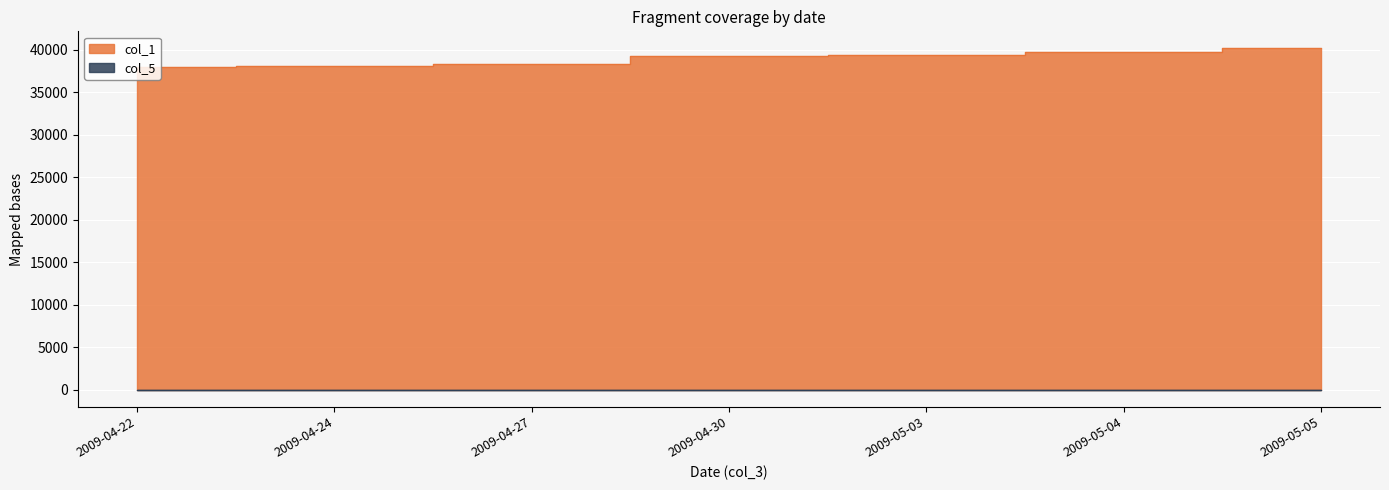

Reading left to right, extract all data points from this chart.

2009-04-22=38020	2009-04-24=38136	2009-04-27=38318	2009-04-30=39303	2009-05-03=39462	2009-05-04=39819	2009-05-05=40186